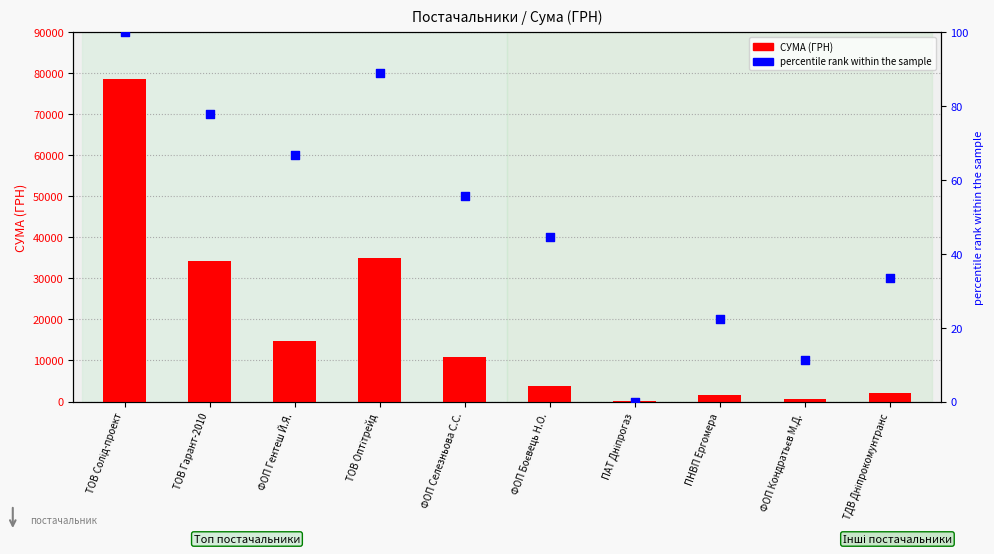

Which series reaches the maximum Y coordinate?

СУМА (ГРН)